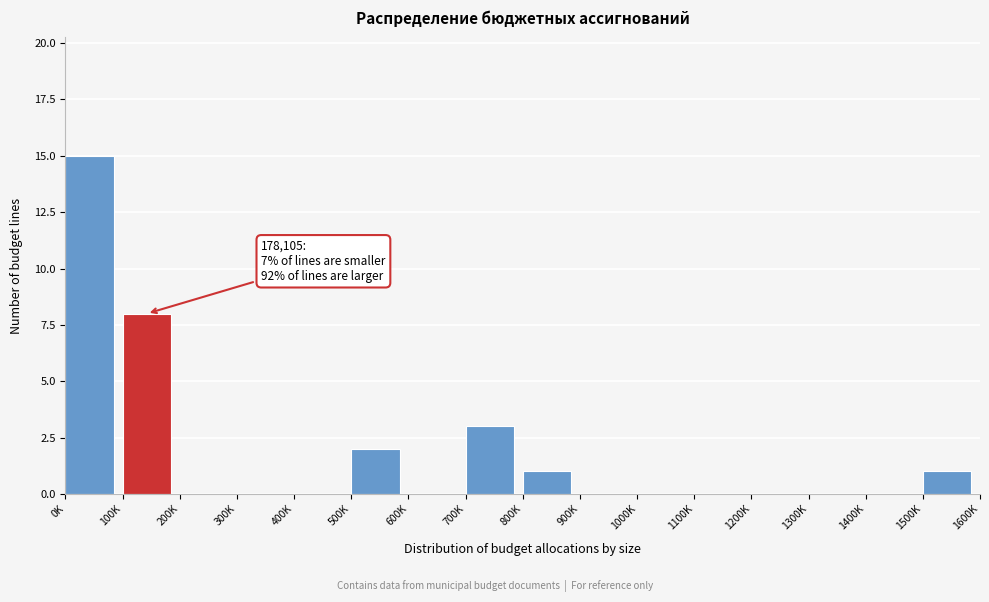

Reading left to right, extract all data points from this chart.

0K=15	100K=8	200K=0	300K=0	400K=0	500K=2	600K=0	700K=3	800K=1	900K=0	1000K=0	1100K=0	1200K=0	1300K=0	1400K=0	1500K=1